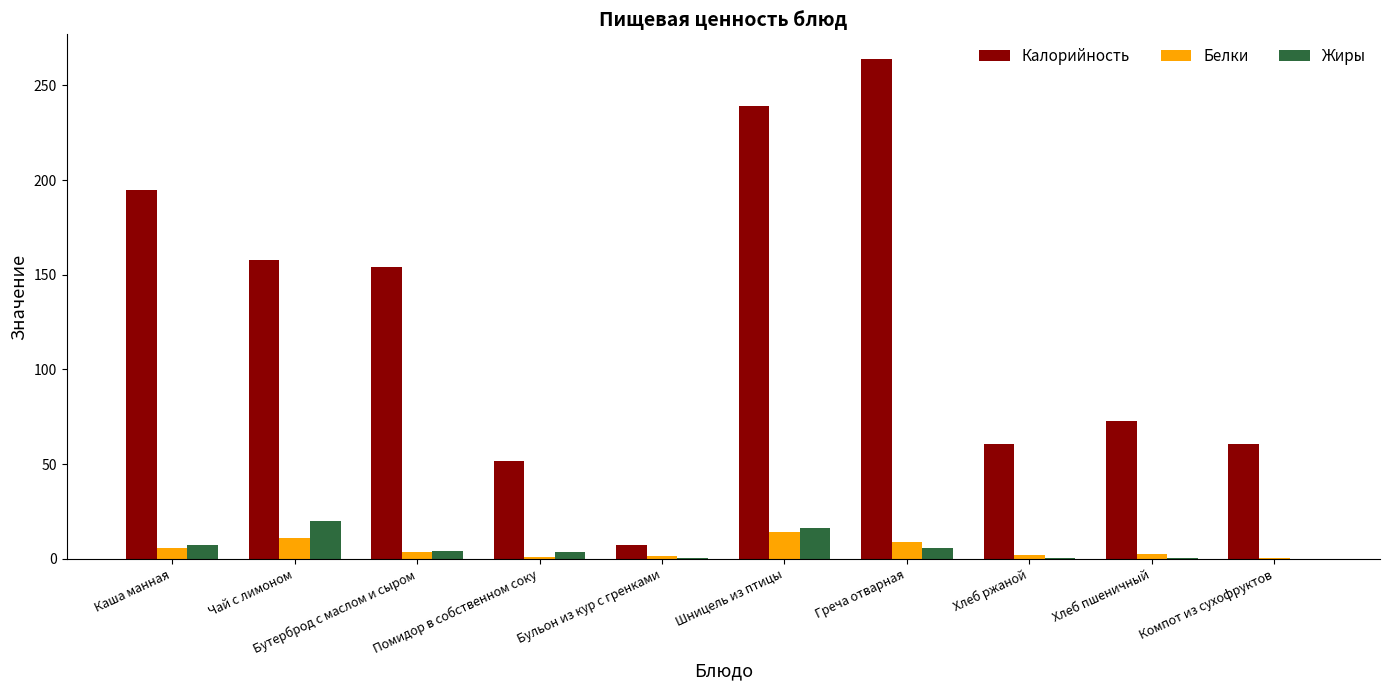

Which category has the highest value across all series?

Греча отварная